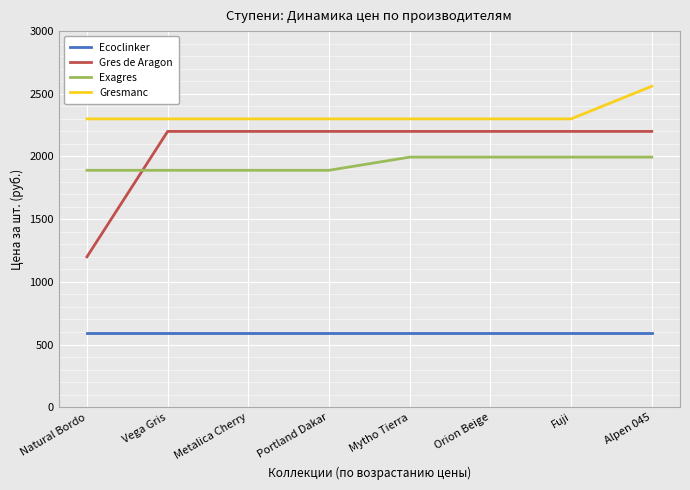

What is the value of the Exagres point at the 7th from the left?

1995